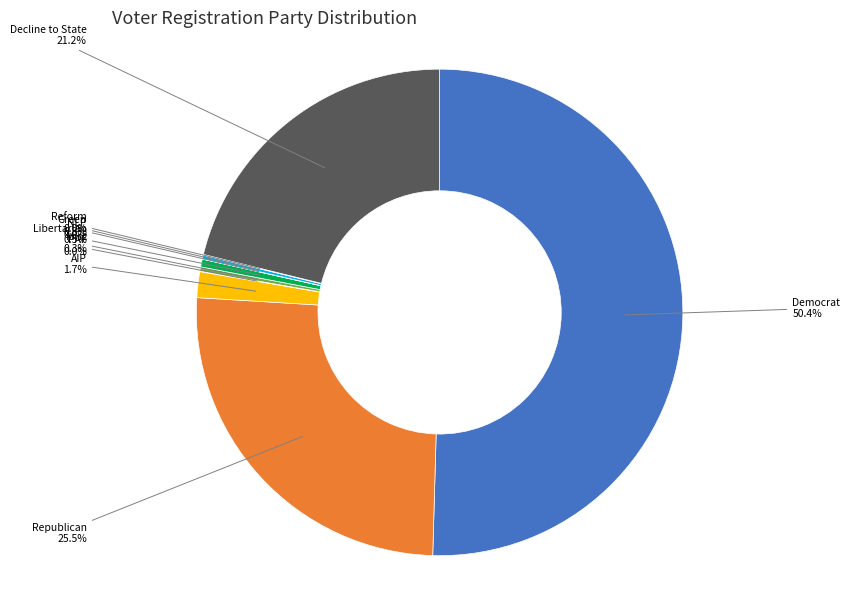

What is the largest slice in the pie chart?

Democrat